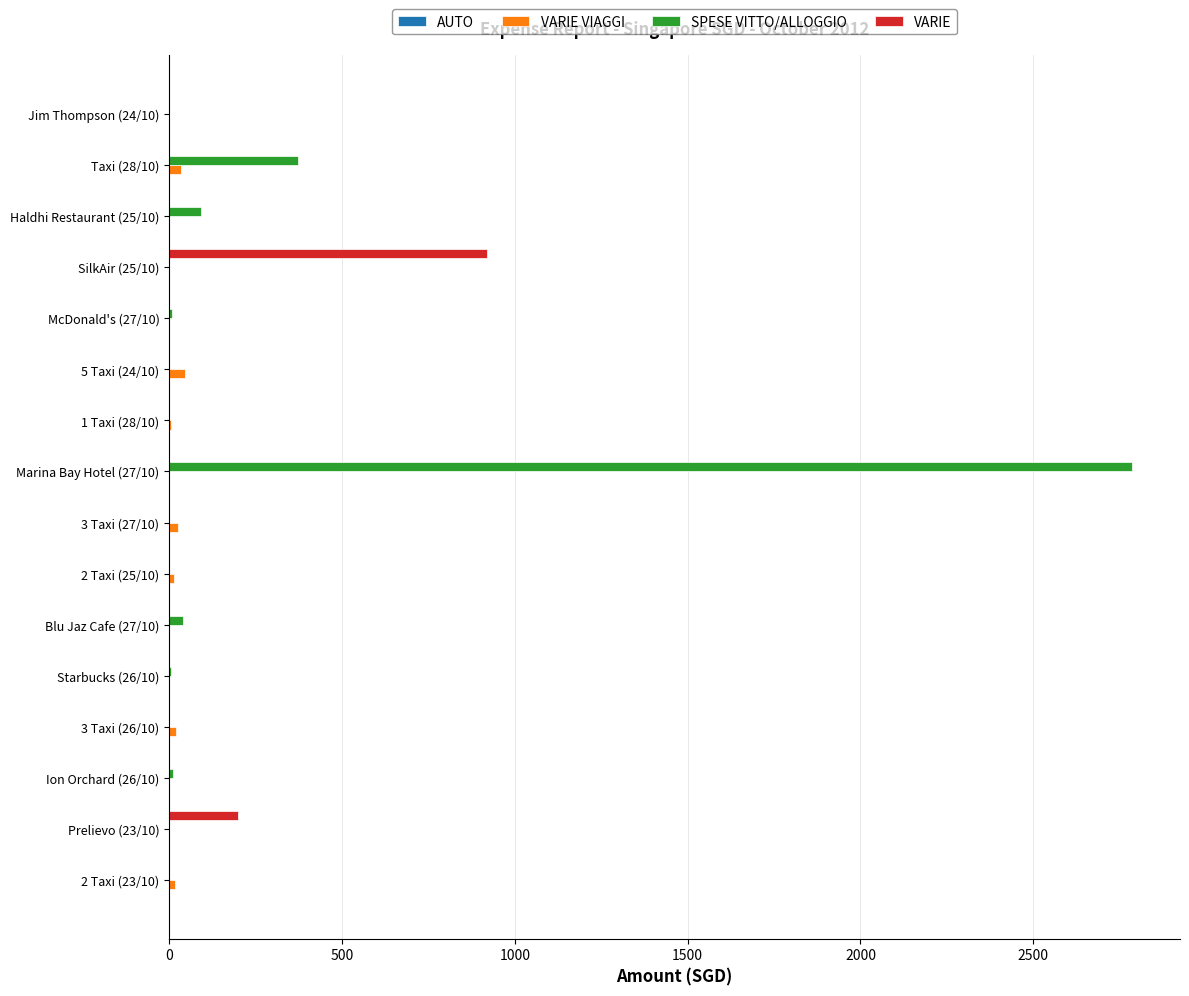

What is the sum of all SPESE VITTO/ALLOGGIO values?

3318.8